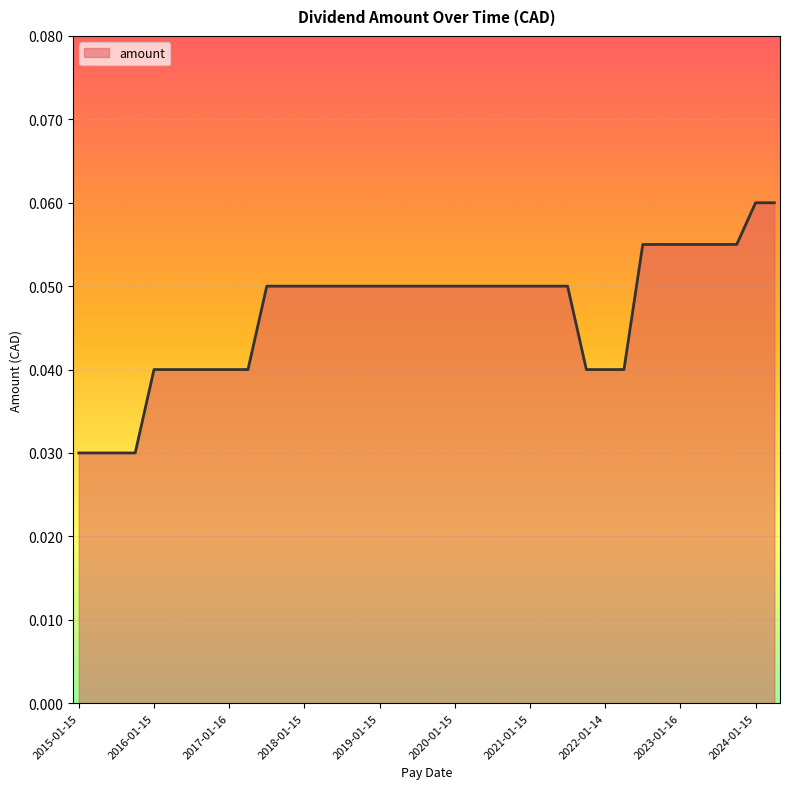

At which category does the chart reach its peak across all series?

2024-01-15